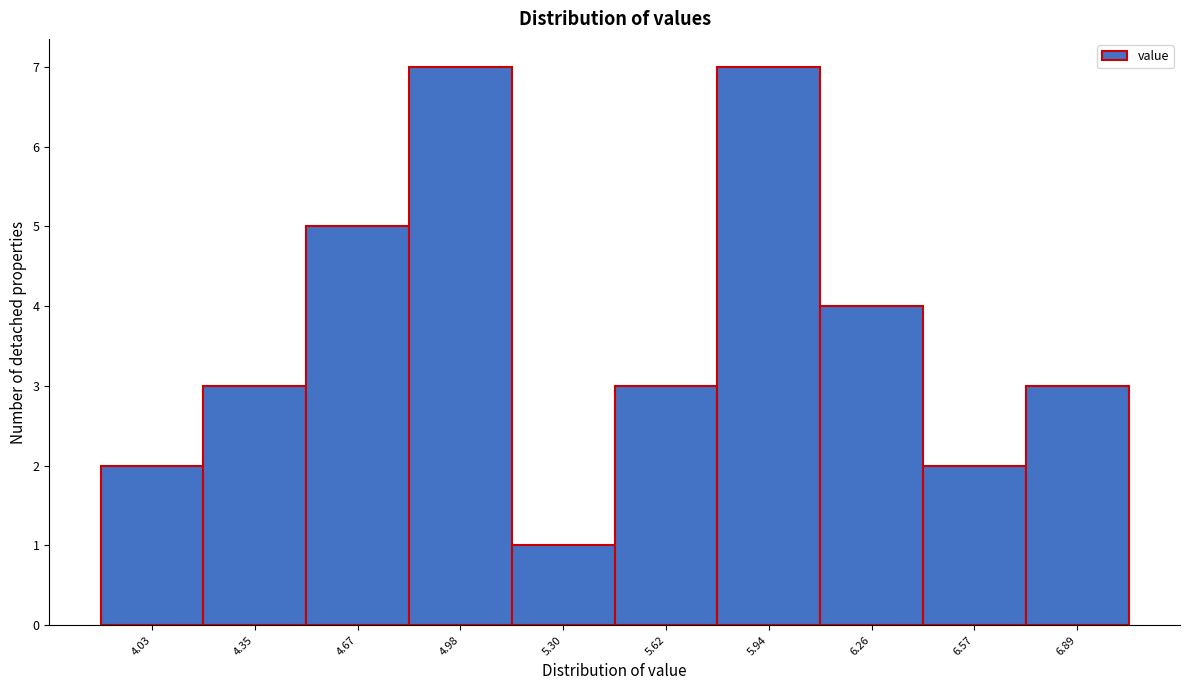

Reading left to right, extract all data points from this chart.

4.03=2	4.35=3	4.67=5	4.98=7	5.30=1	5.62=3	5.94=7	6.26=4	6.57=2	6.89=3